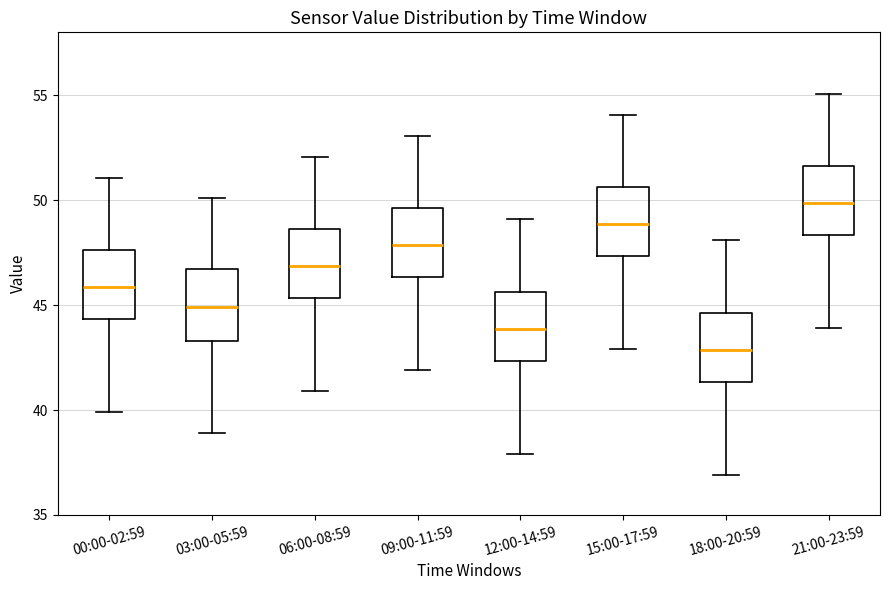

Where does the median line of the box for 06:00-08:59 sit on the y-axis? The values are not printed on the chart, so give them approximately, as read against the axis.

47.0